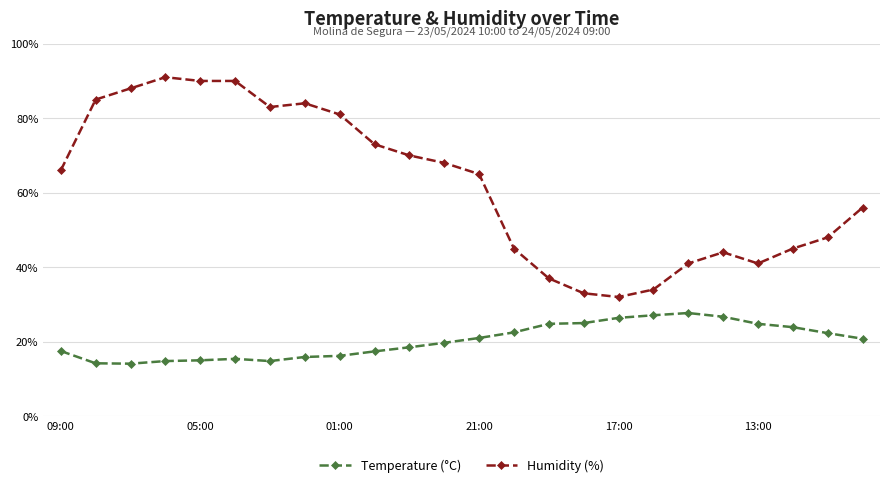

List the series in order of their peak value, highest first.

Humidity (%), Temperature (°C)